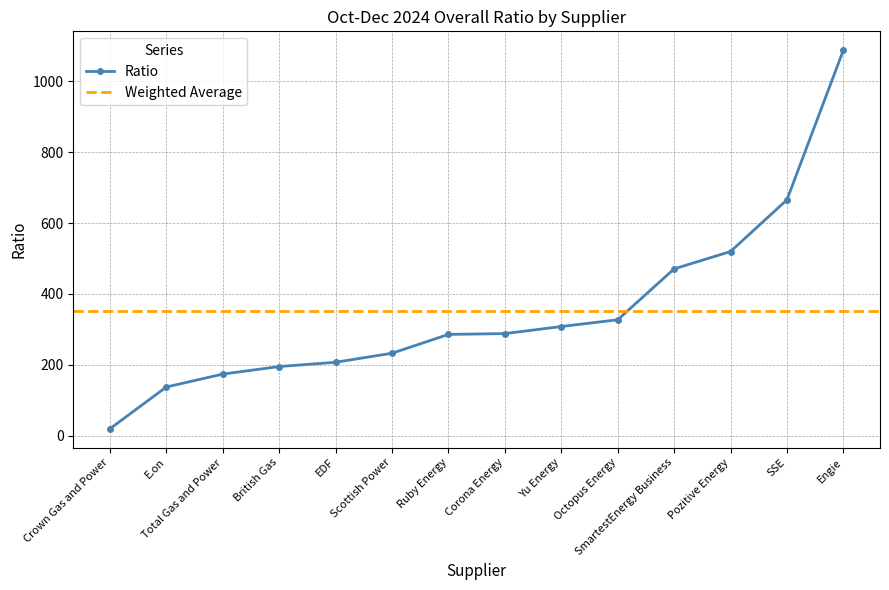

Reading right to left, what are all the values shown in this chart?

Engie=1088.2	SSE=665.6	Pozitive Energy=519.6	SmartestEnergy Business=470.6	Octopus Energy=326.9	Yu Energy=307.8	Corona Energy=287.9	Ruby Energy=285.6	Scottish Power=232.4	EDF=206.9	British Gas=194.8	Total Gas and Power=173.4	E.on=137.0	Crown Gas and Power=19.1